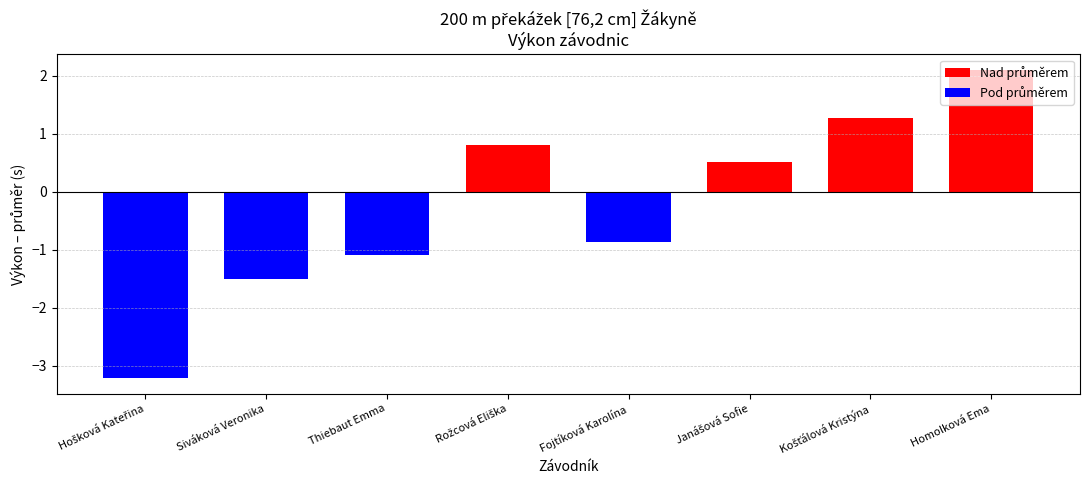

Is it true that the value at Thiebaut Emma is -0.6?

False